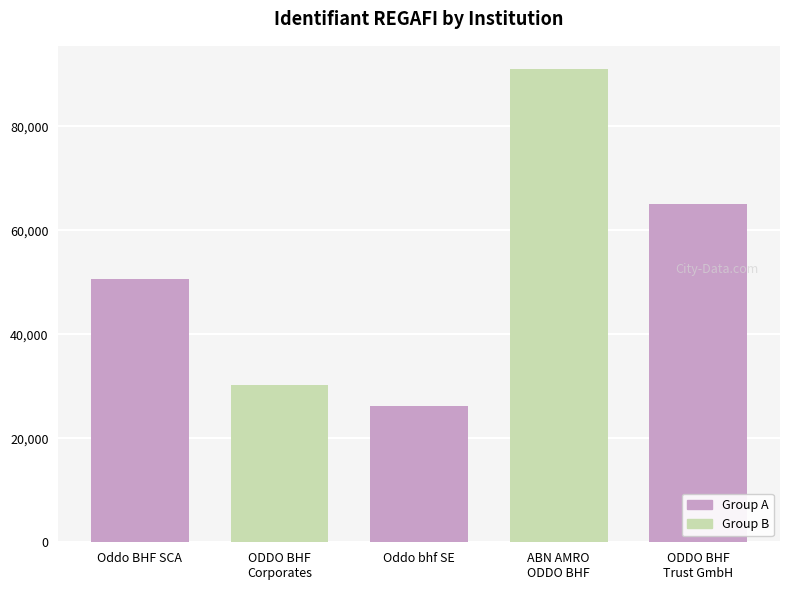

What is the difference between the maximum and minimum values?

64737